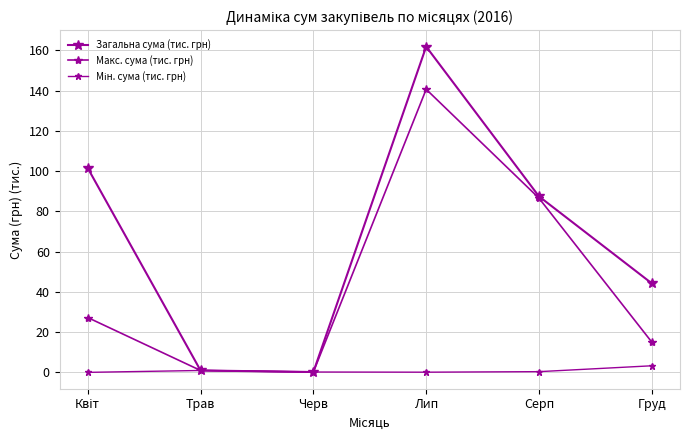

Reading right to left, transcribe all the data shown in this chart.

Загальна сума (тис. грн): Груд=44.2	Серп=87.5	Лип=161.9	Черв=0.2	Трав=0.9	Квіт=101.5
Макс. сума (тис. грн): Груд=15.1	Серп=86.6	Лип=140.7	Черв=0.2	Трав=0.9	Квіт=27.2
Мін. сума (тис. грн): Груд=3.3	Серп=0.4	Лип=0.1	Черв=0.2	Трав=0.9	Квіт=0.0